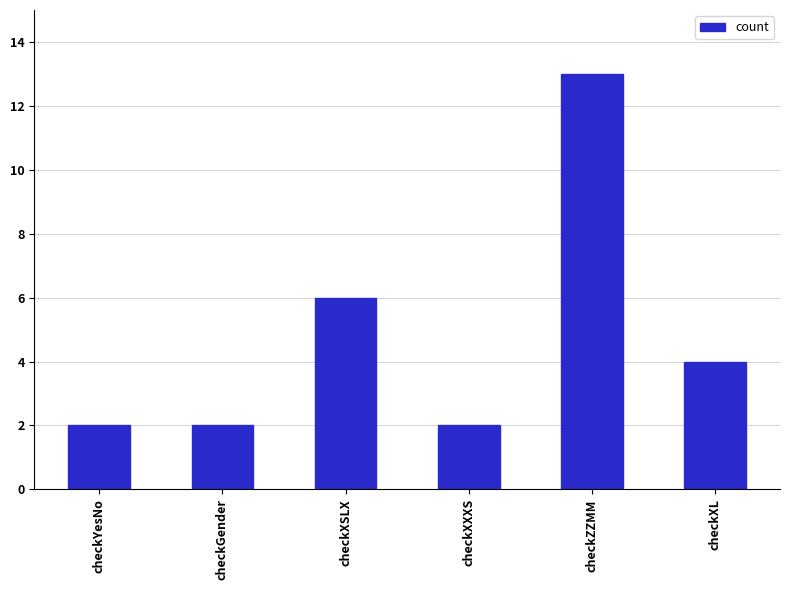

What is the smallest value displayed?

2